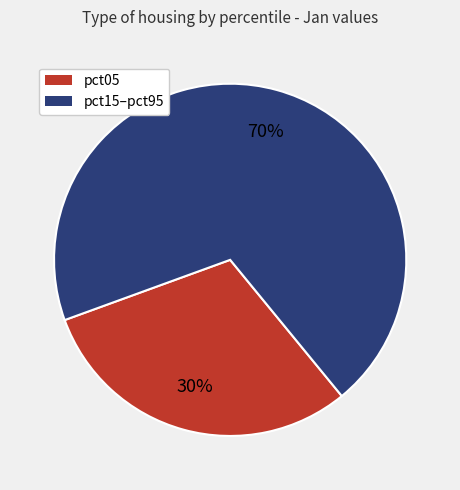

To the nearest percent, what is the average slice percentage?

50%